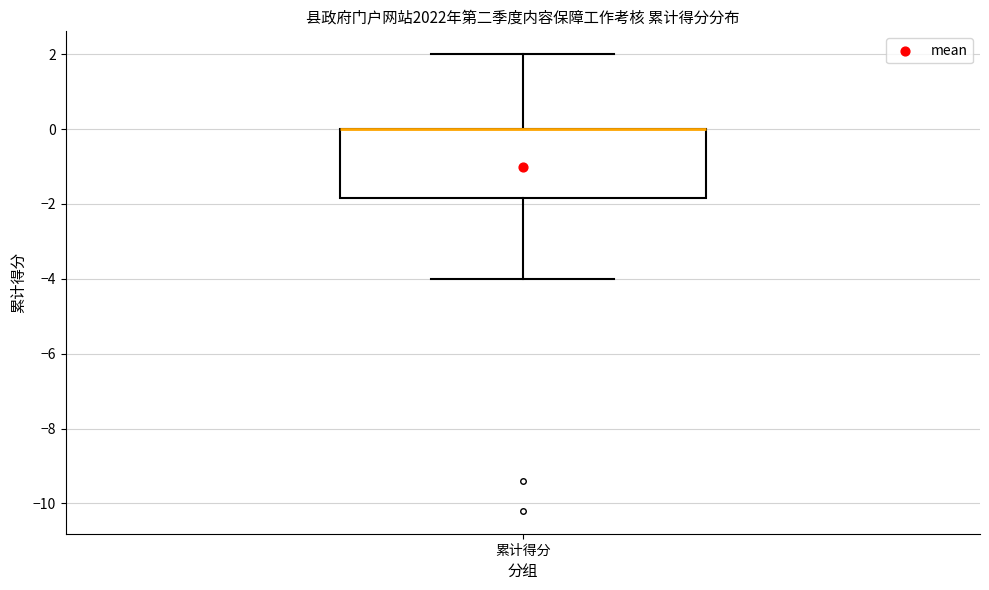

Read this box plot against the y-axis: the position of the median line, the range covered by the box, and the ends of both whiskers. The values are not printed on the chart, so give them approximately, as read against the axis.

median 0.0 (drawn on the box's upper edge), box -1.8 to 0.0, whiskers -4.0 to 2.0